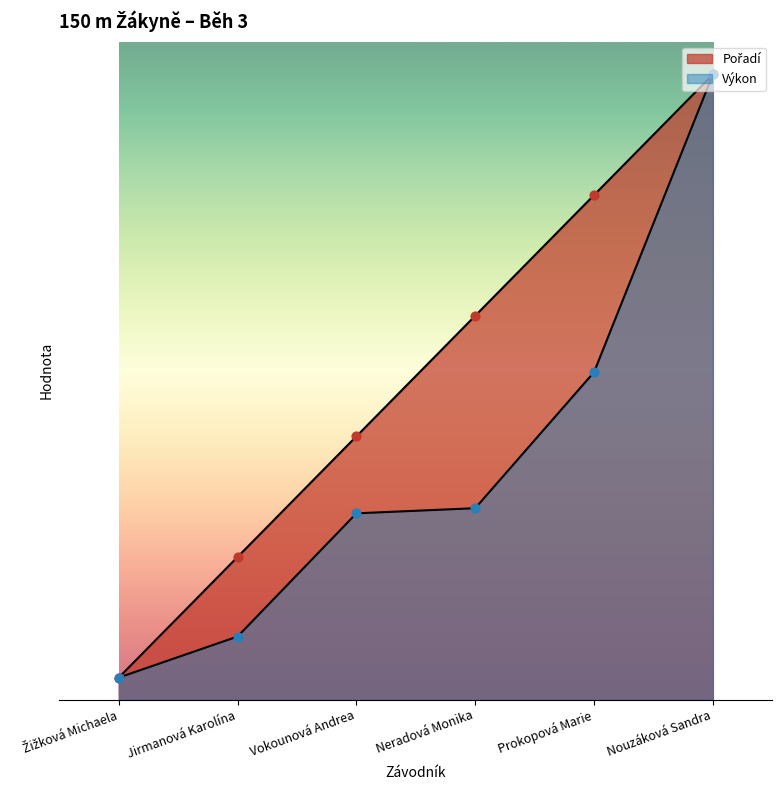

Which series reaches the maximum Y coordinate?

Pořadí